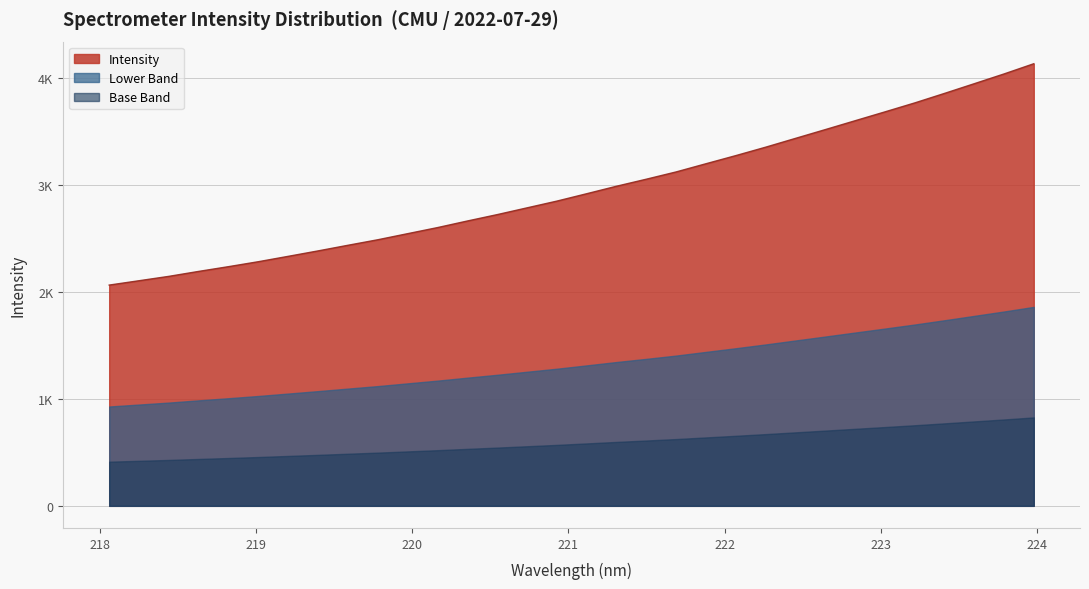

Which label corresponds to the smallest value in the chart?

218.0596